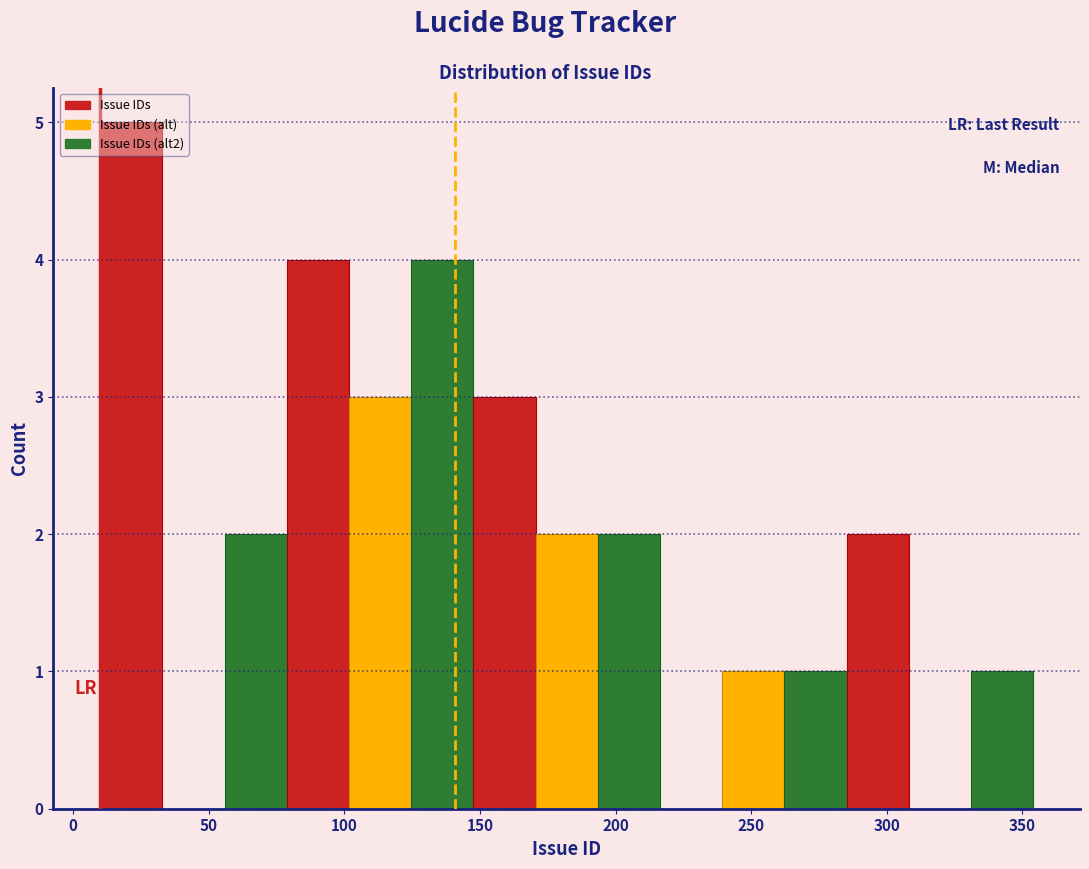

Over which range of the x-axis is the bar tallest?

10 to 35